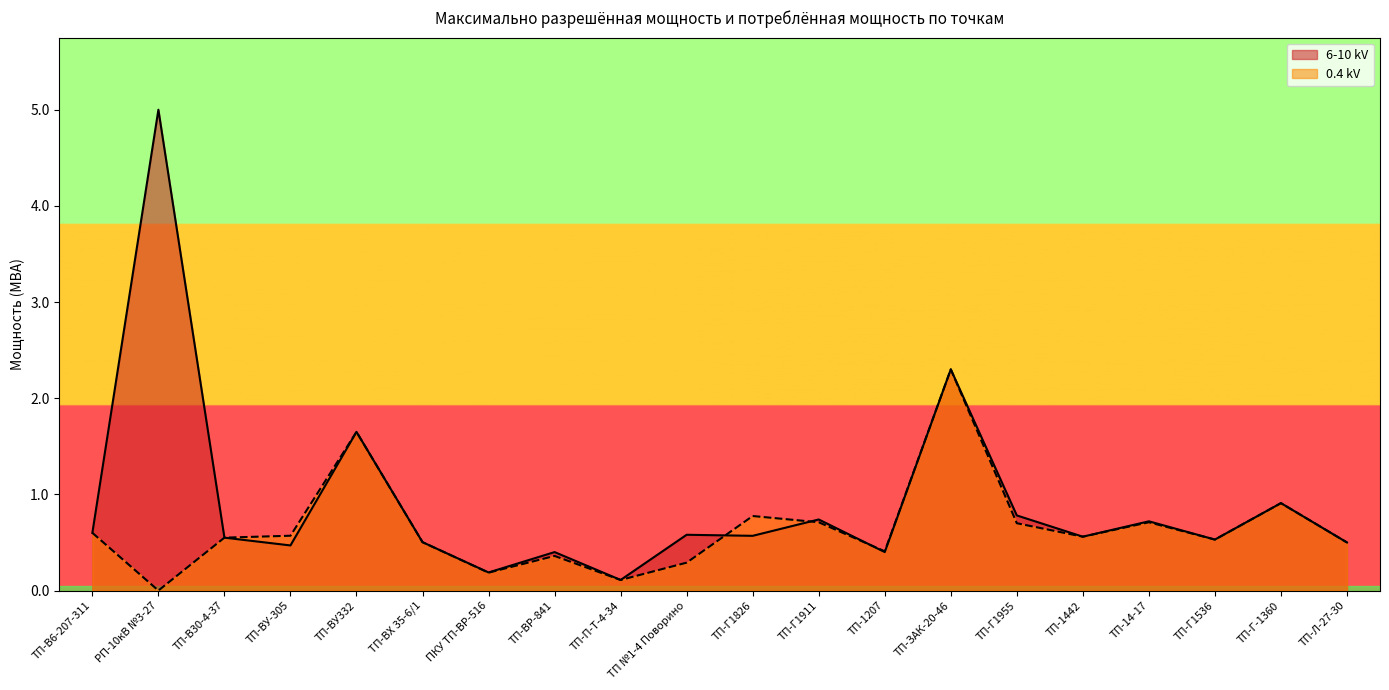

Which series has the largest total across all categories?

6-10 kV